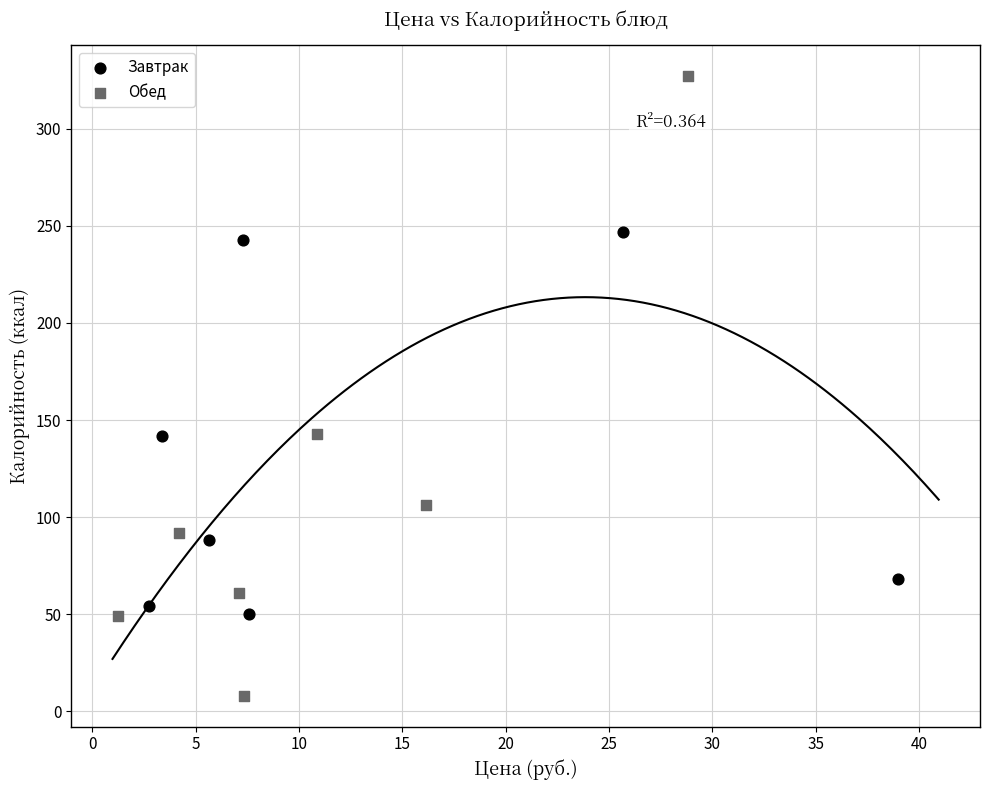

Which series contains the lowest Y value?

Обед